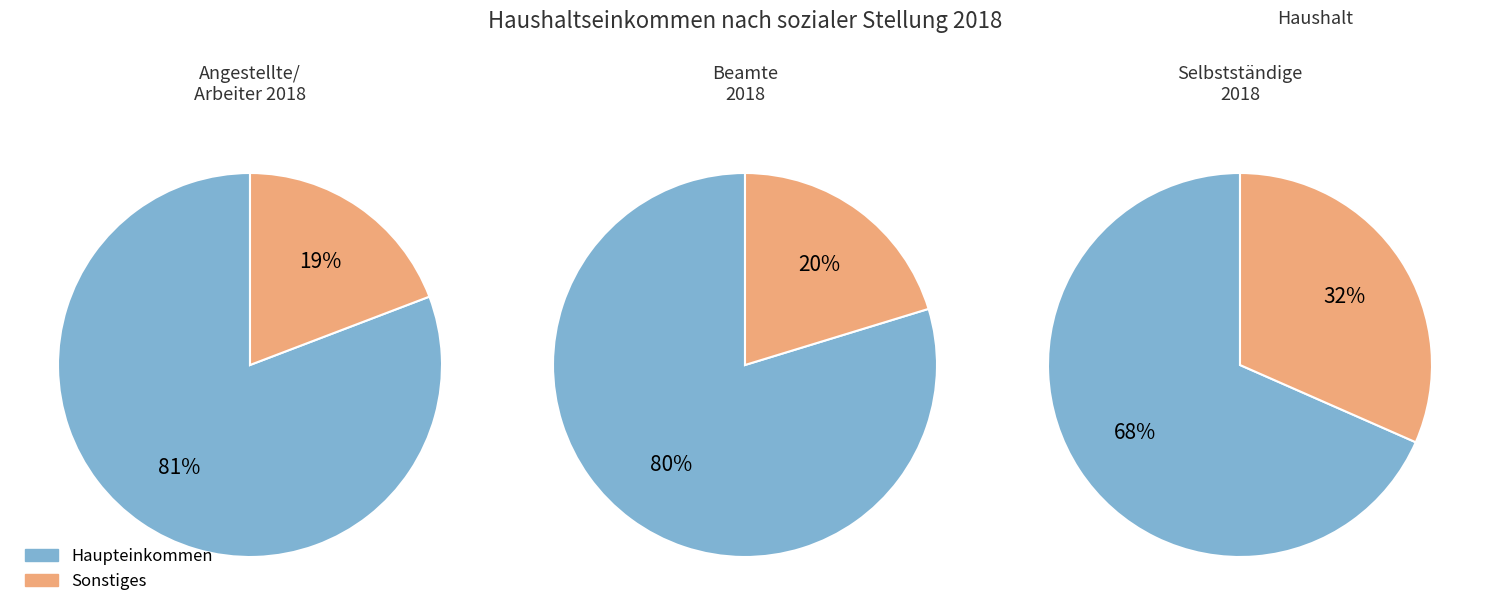

Is there any slice that represents more than half of the pie?

Yes